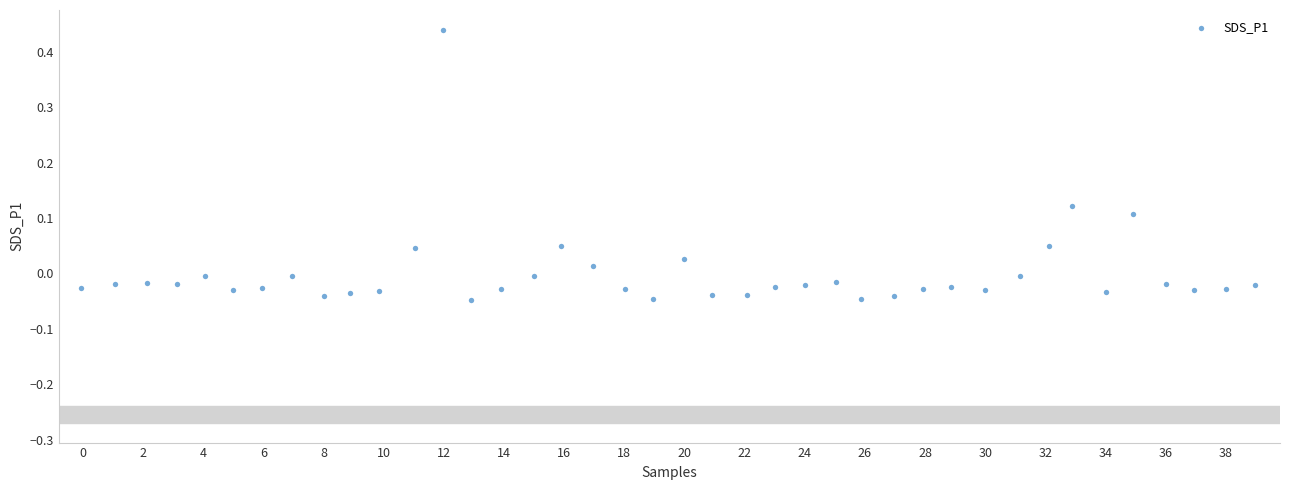

What is the range of X values (max minus min)?

39.0